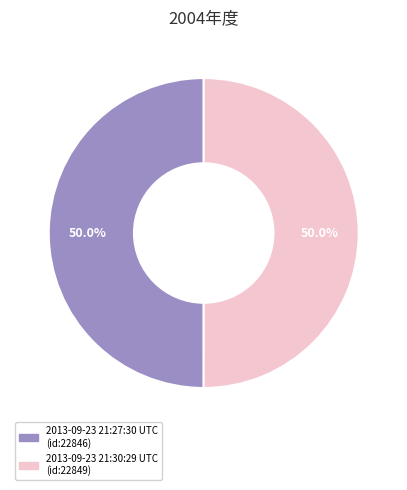

Is the sum of 2013-09-23 21:30:29 UTC and 2013-09-23 21:27:30 UTC greater than half?

Yes